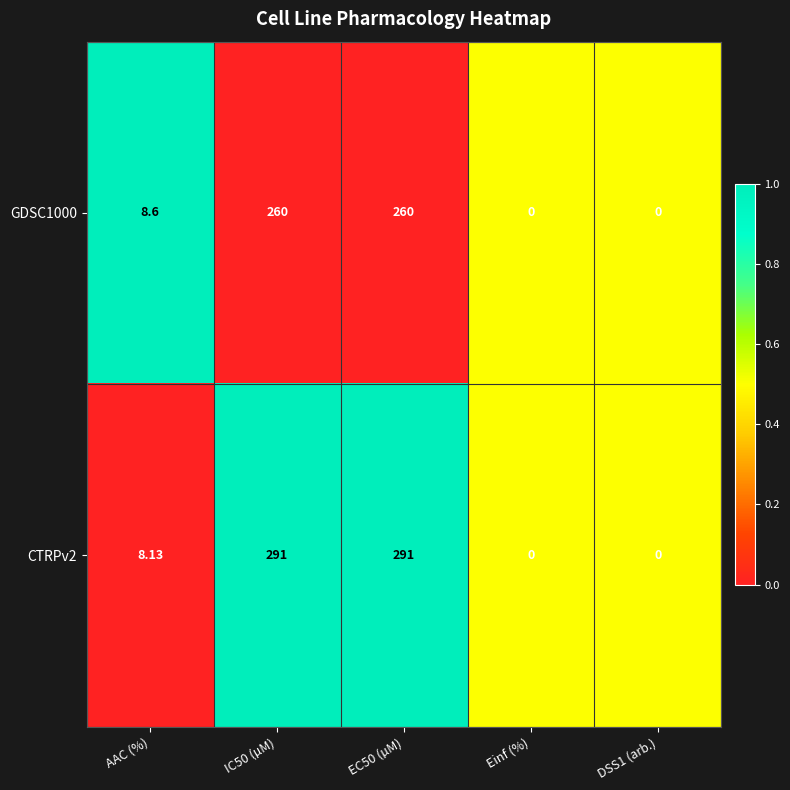

At EC50 (µM), list the series in order from largest to smallest.

CTRPv2, GDSC1000